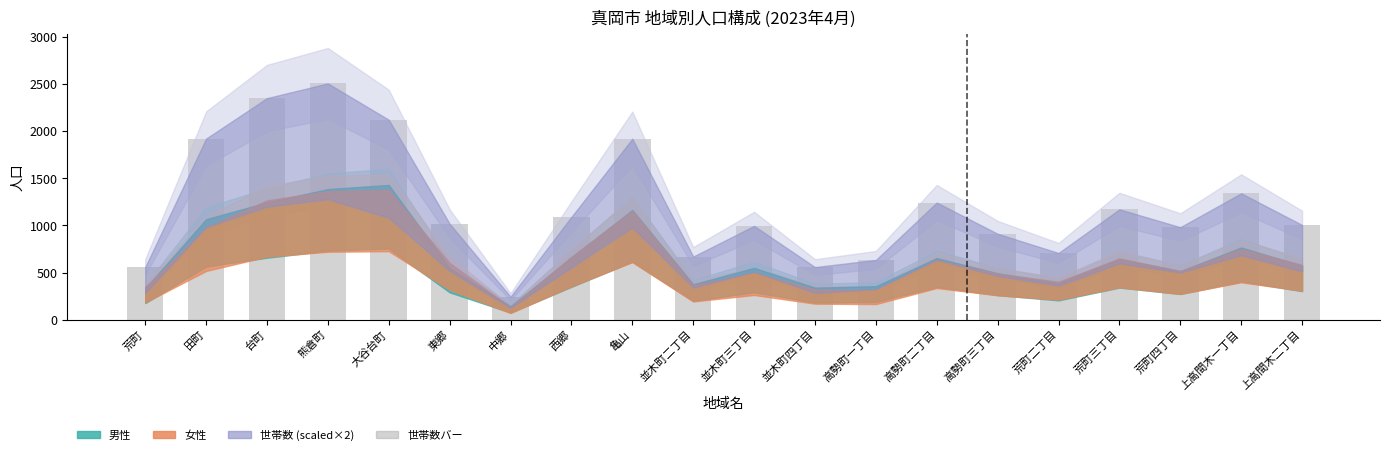

The chart shows a value of 1018 at 東郷. True or false?

True